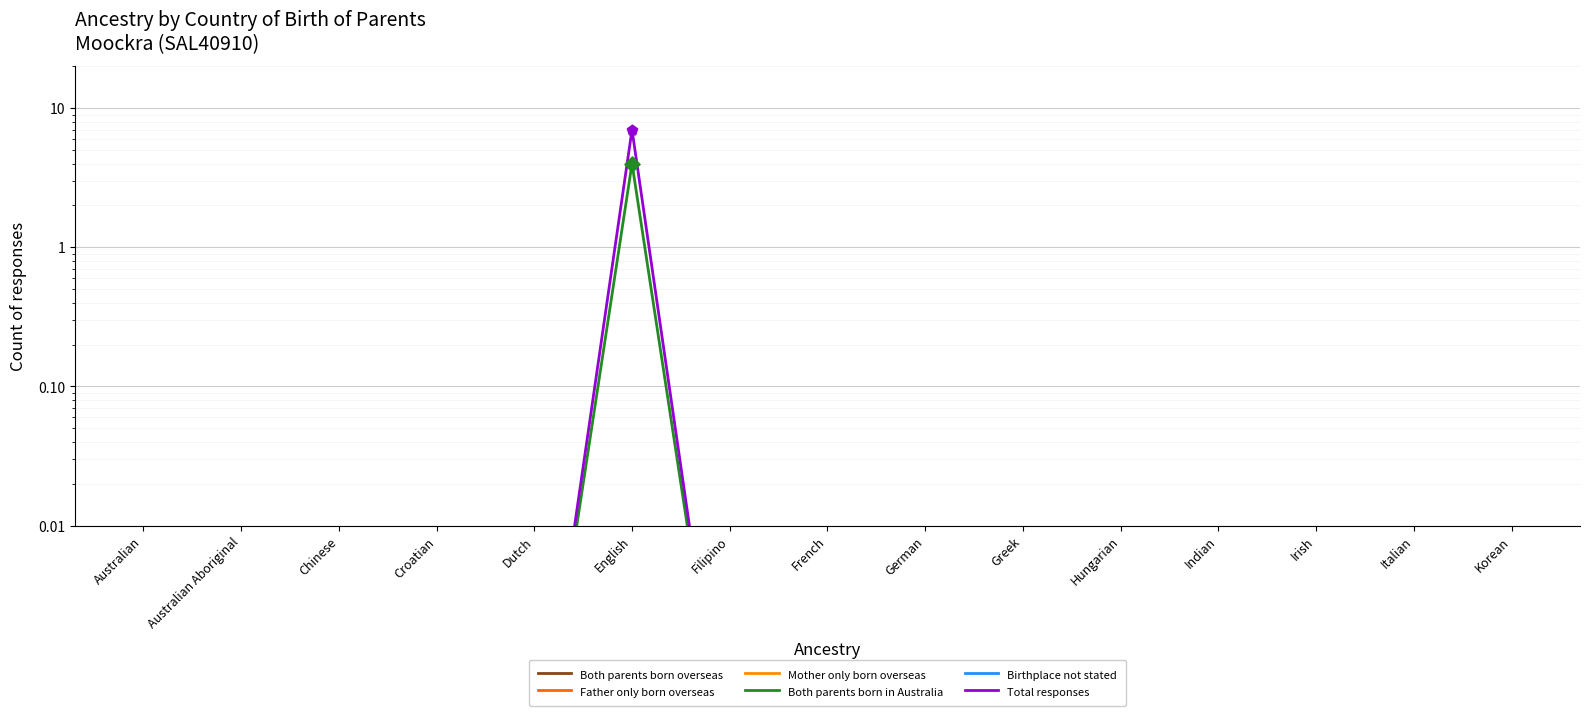

Which series contains the lowest Y value?

Both parents born overseas